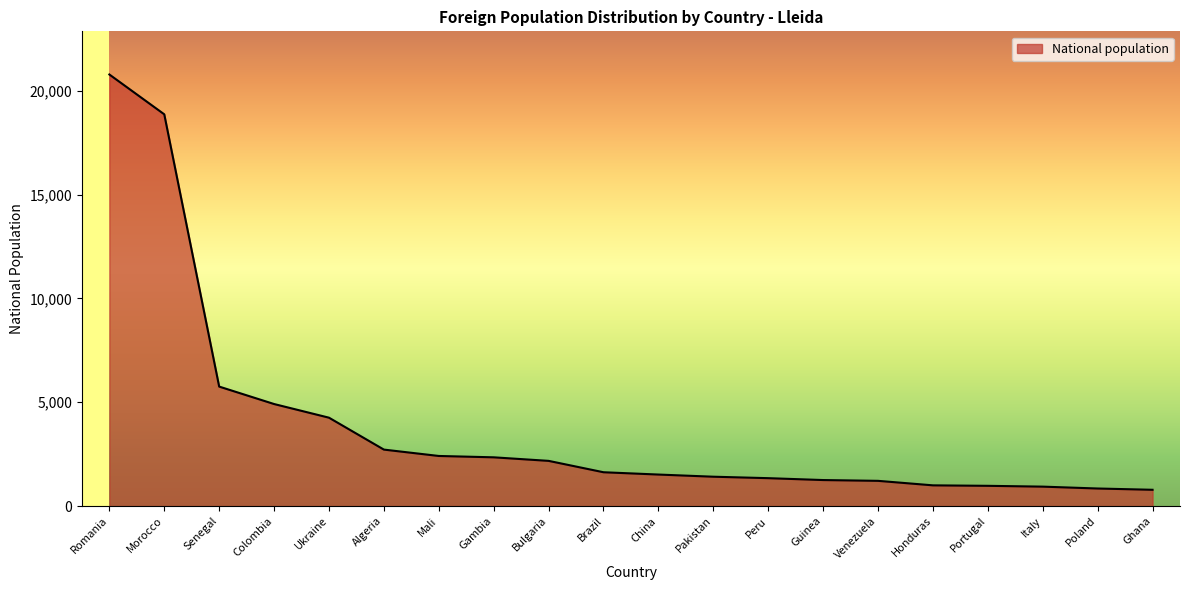

The chart shows a value of 1415 at Pakistan. True or false?

True